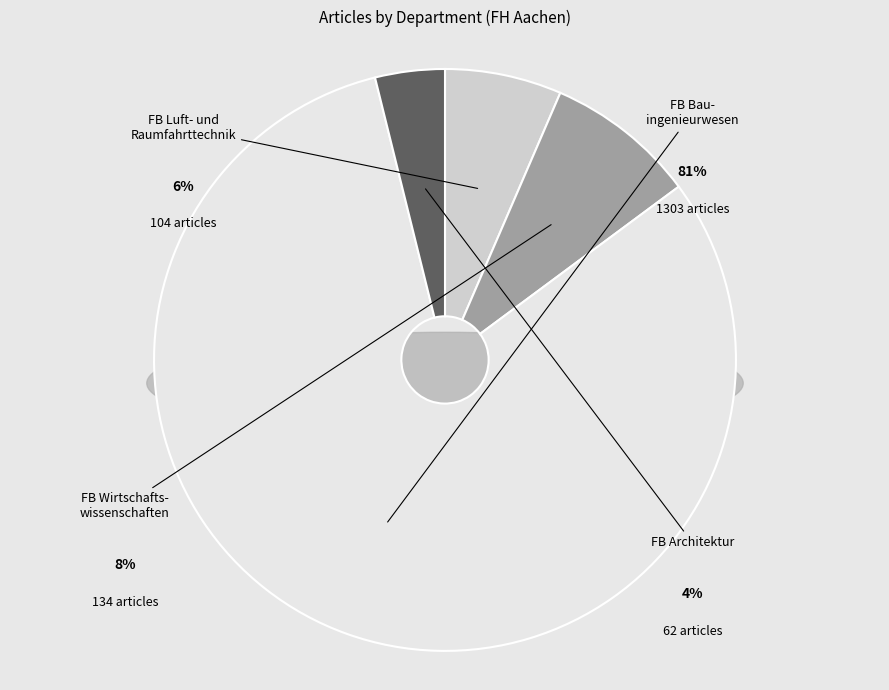

Rank the categories by value from highest to lowest.

Fachbereich Bauingenieurwesen, Fachbereich Wirtschaftswissenschaften, Fachbereich Luft- und Raumfahrttechnik, Fachbereich Architektur